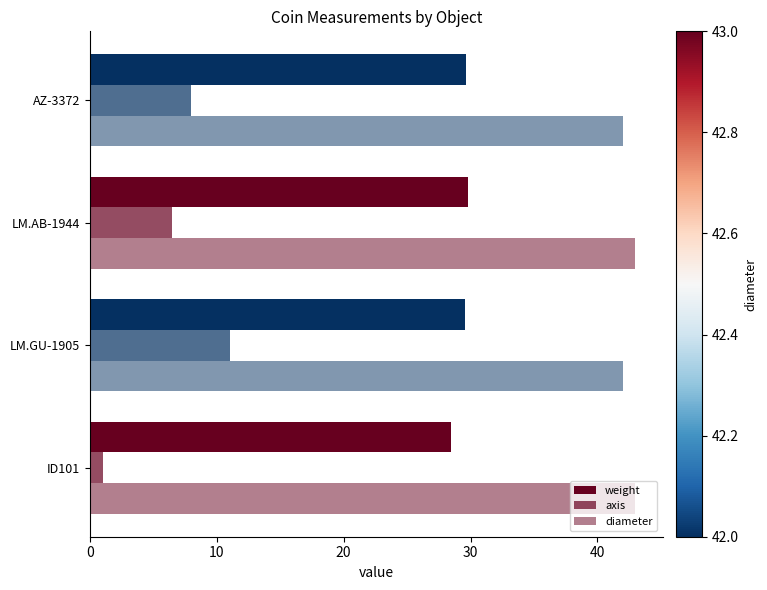

How many values in the diameter series are below 43?

2